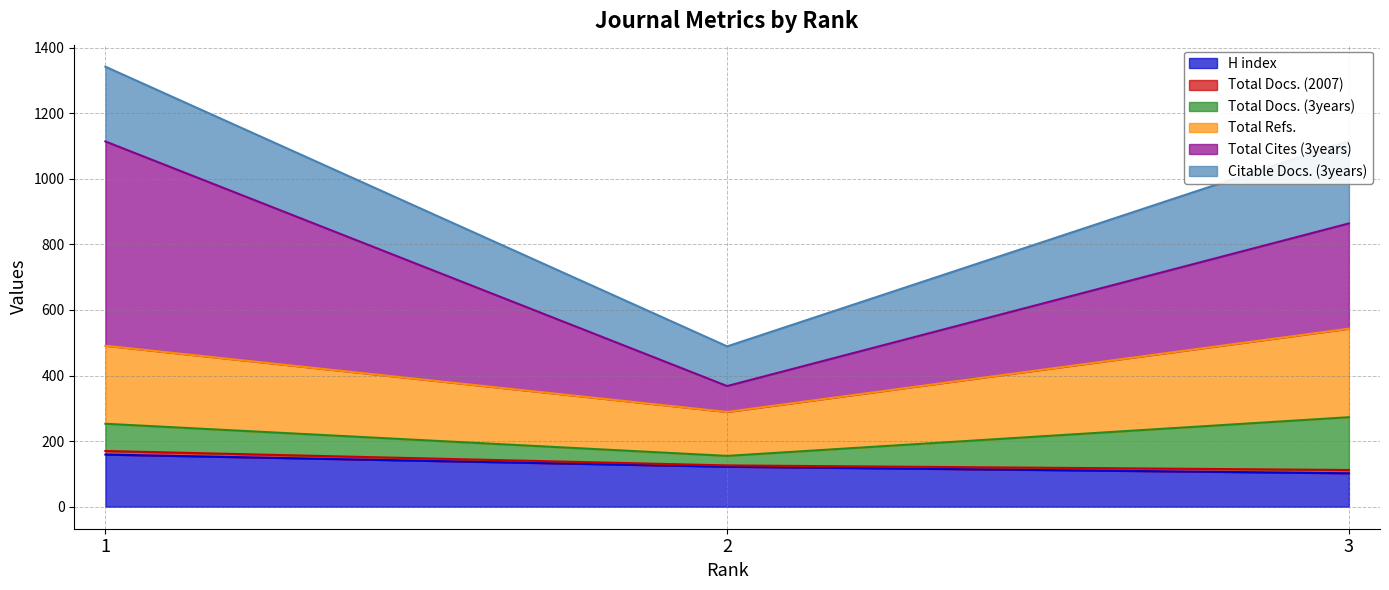

What is the highest value of the H index series?

159